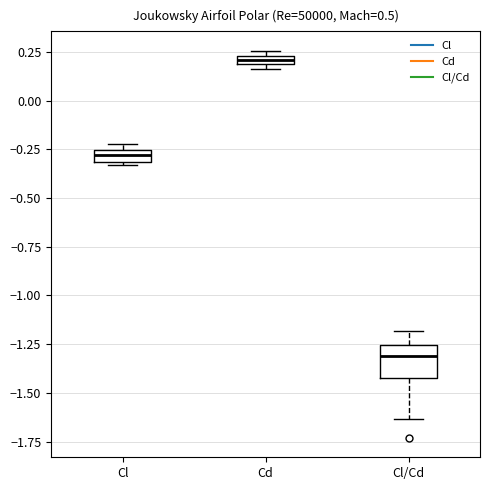

Where is the lower edge of the box for Cd on the y-axis? The values are not printed on the chart, so give them approximately, as read against the axis.

0.20